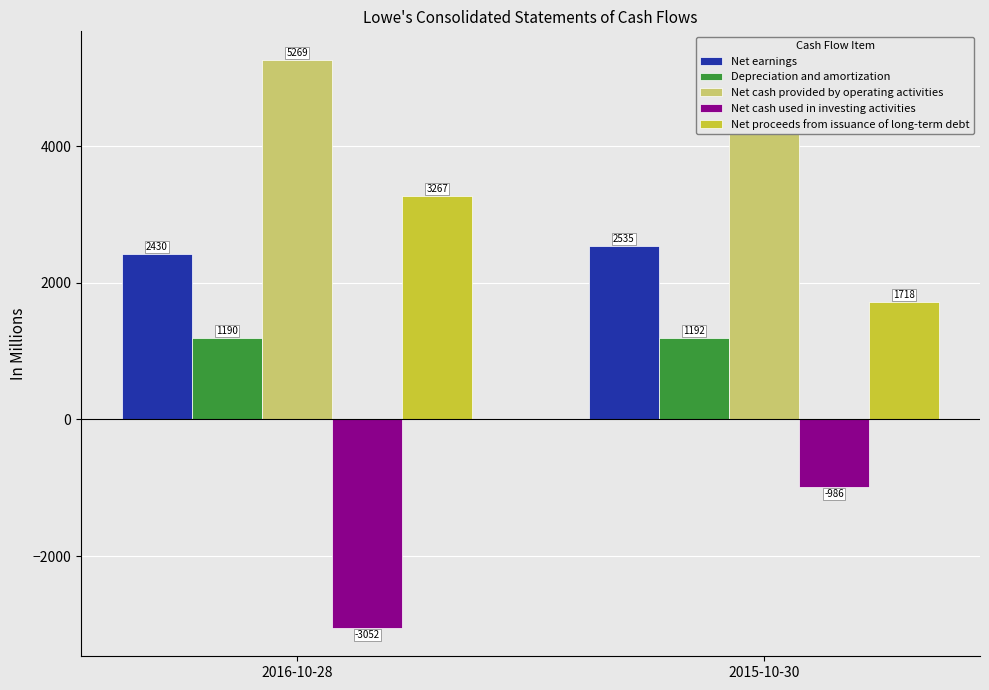

At how many categories does at least one series exceed -722?

2